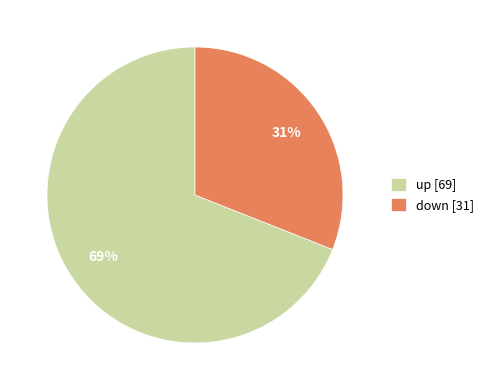

Which slice represents more than half of the pie?

up